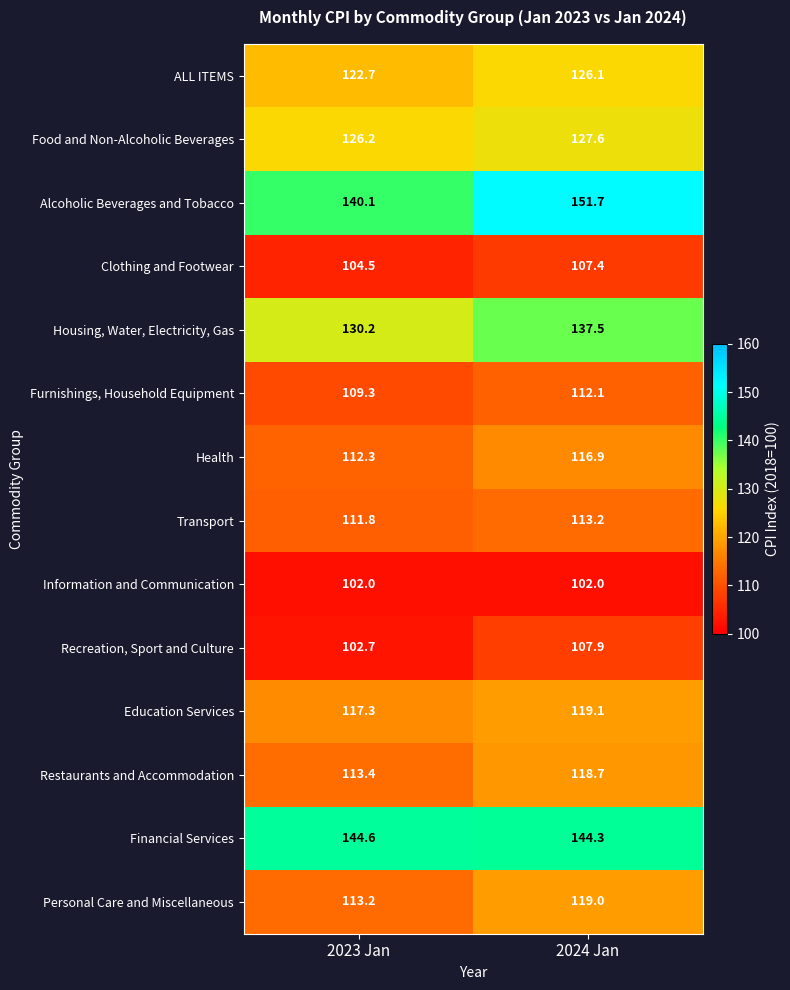

Reading left to right, extract all data points from this chart.

ALL ITEMS: 122.7	126.1
Food and Non-Alcoholic Beverages: 126.2	127.6
Alcoholic Beverages and Tobacco: 140.1	151.7
Clothing and Footwear: 104.5	107.4
Housing, Water, Electricity, Gas: 130.2	137.5
Furnishings, Household Equipment: 109.3	112.1
Health: 112.3	116.9
Transport: 111.8	113.2
Information and Communication: 102.0	102.0
Recreation, Sport and Culture: 102.7	107.9
Education Services: 117.3	119.1
Restaurants and Accommodation: 113.4	118.7
Financial Services: 144.6	144.3
Personal Care and Miscellaneous: 113.2	119.0